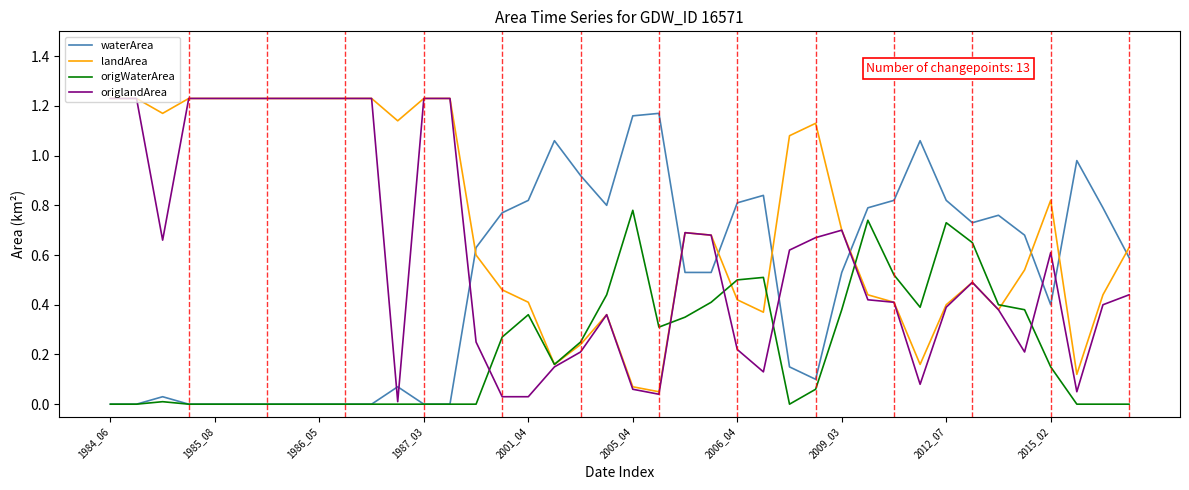

How many intersections are there between waterArea and landArea?

8